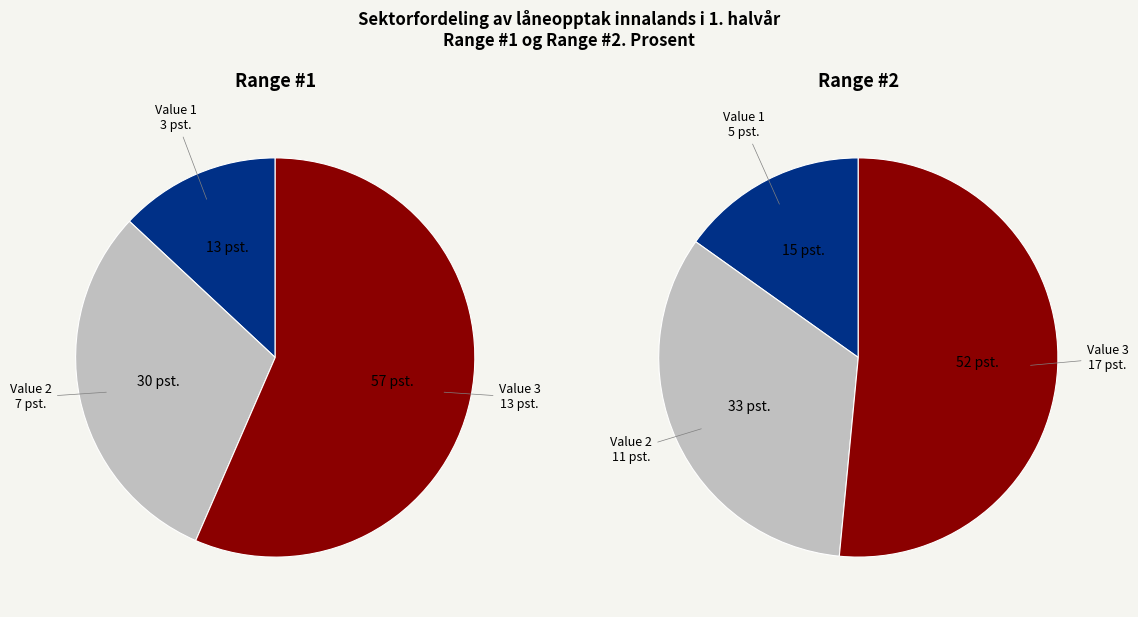

What is the majority slice?

Value 3